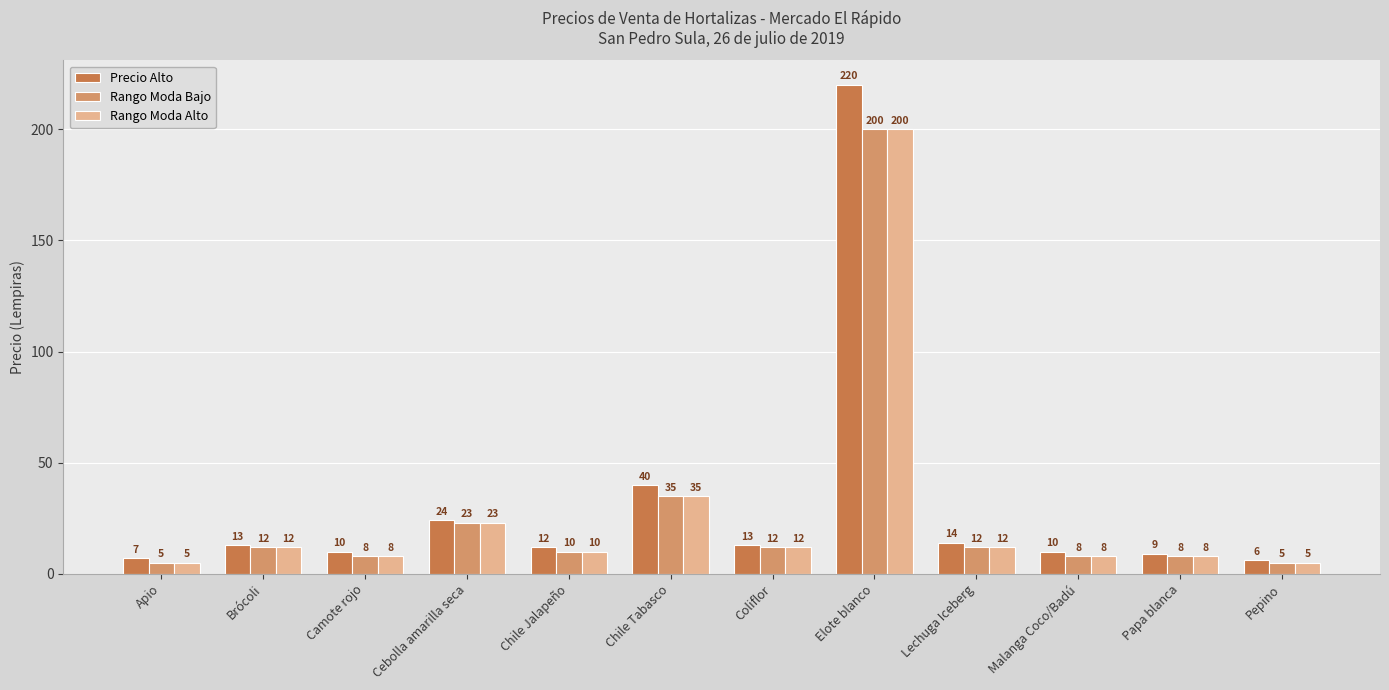

How many bars are there in each group?

3